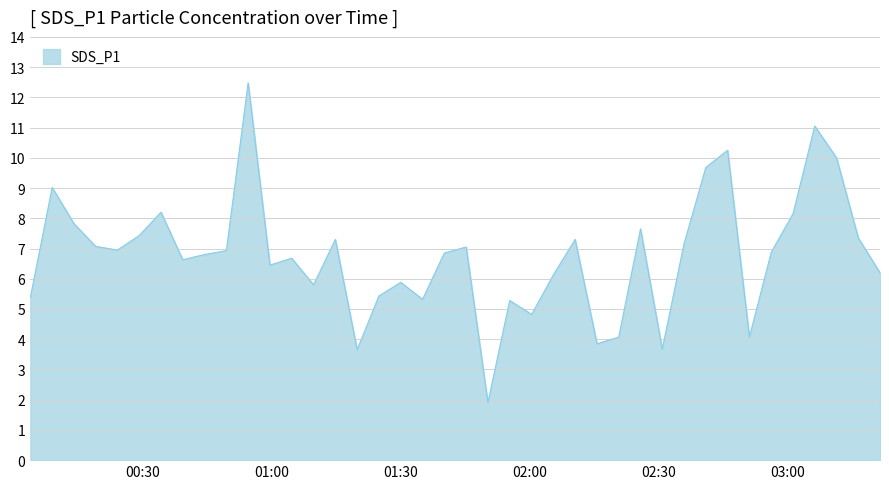

What is the greatest value displayed?

12.5